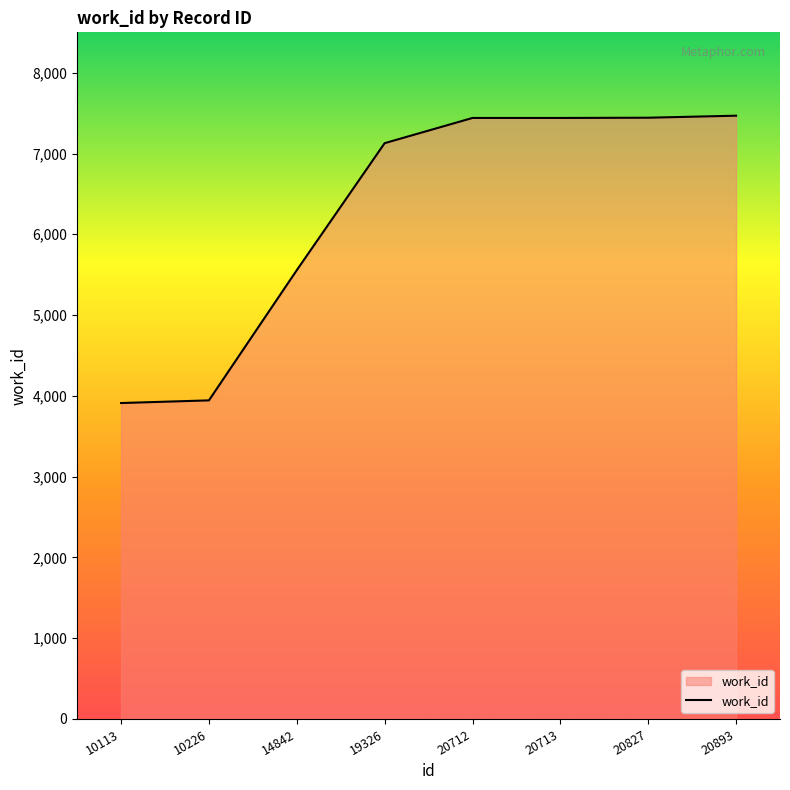

What is the change in value from 19326 to 20893?

+340